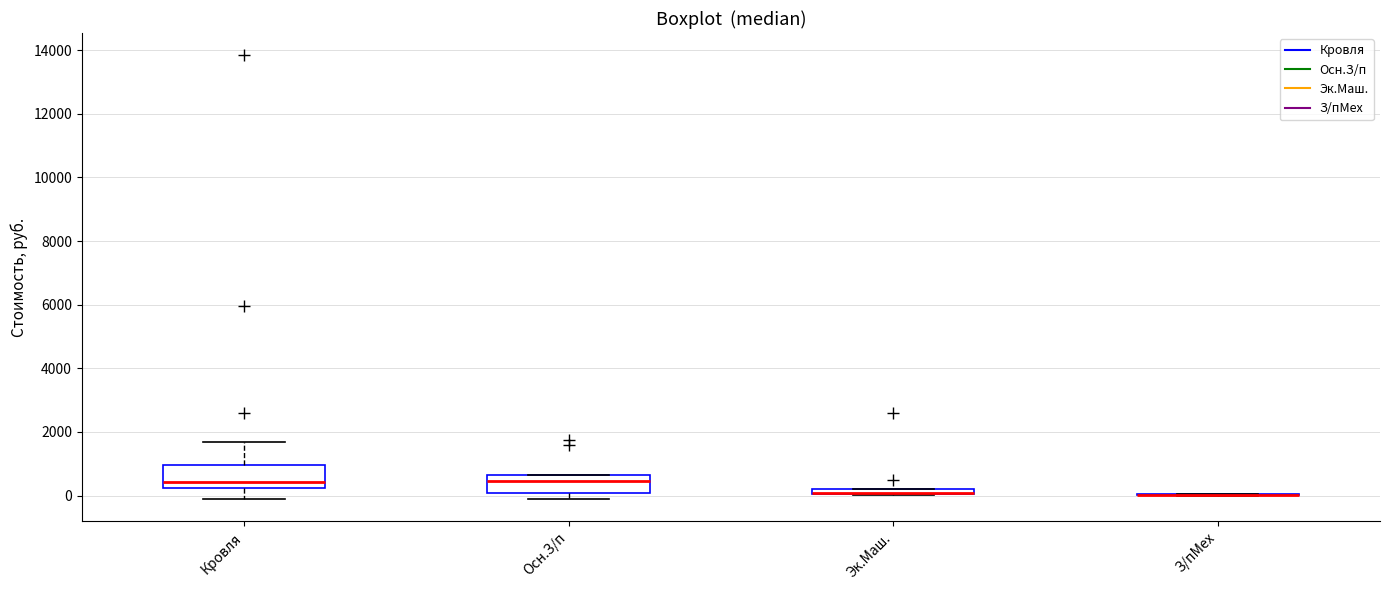

Where is the upper edge of the box for Эк.Маш. on the y-axis? The values are not printed on the chart, so give them approximately, as read against the axis.

200